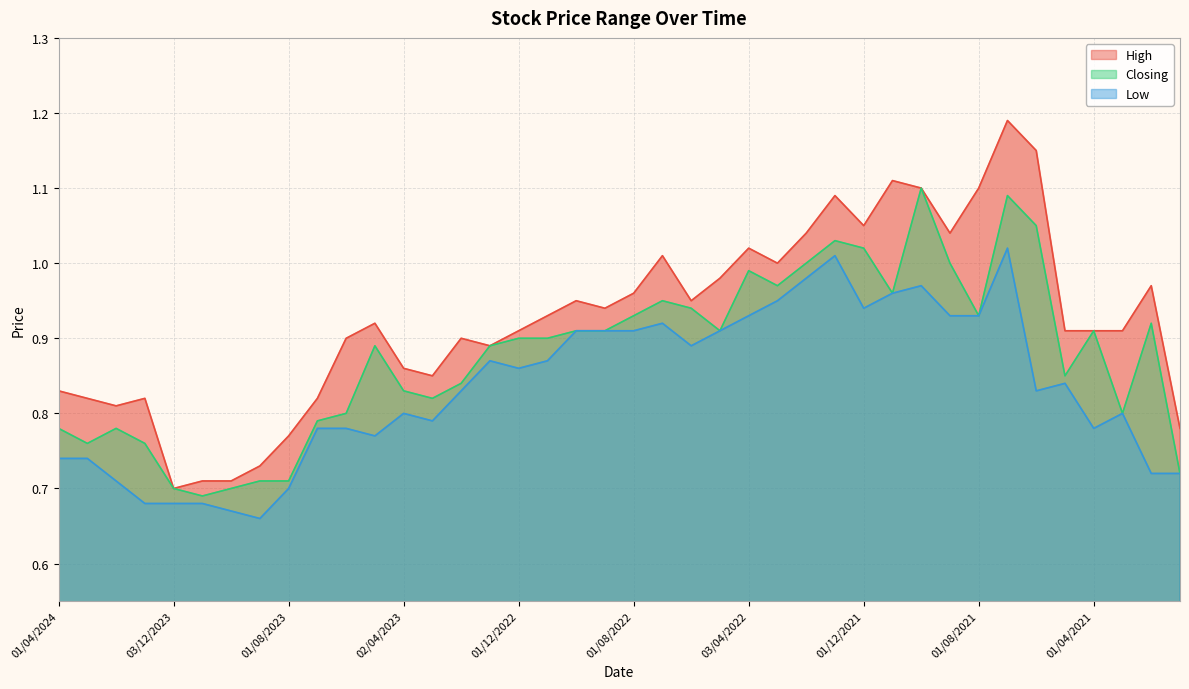

What are all the series names shown in the legend?

High, Closing, Low